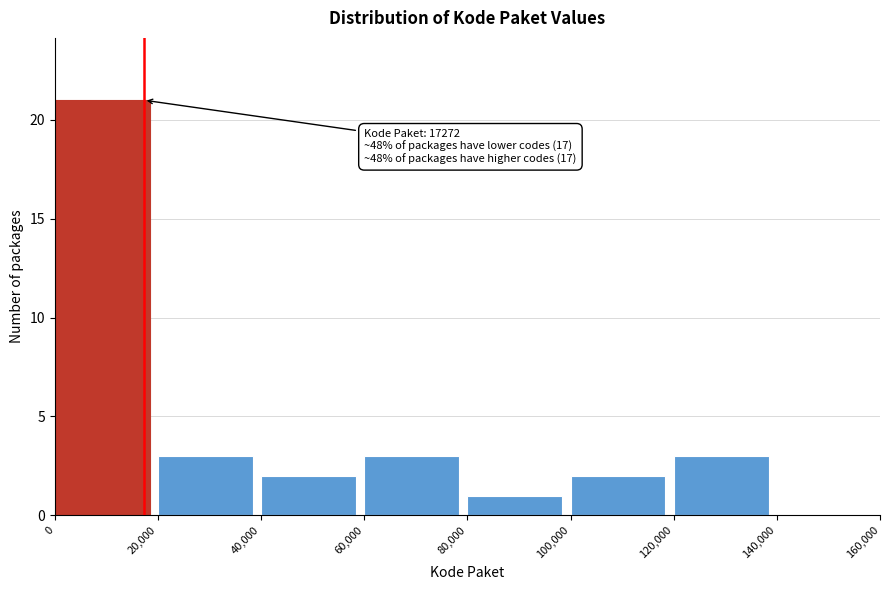

Which range on the x-axis has the tallest bar?

0 to 20,000